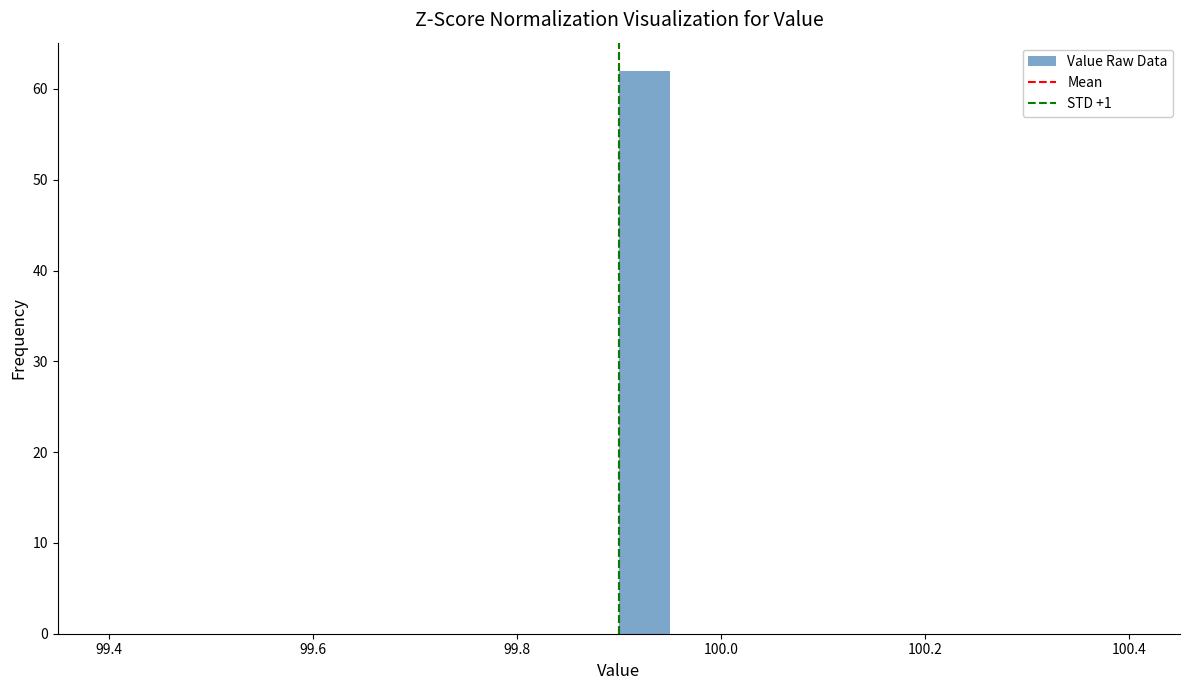

Read against the x-axis, roughly where is the centre of the tallest bar?

99.92